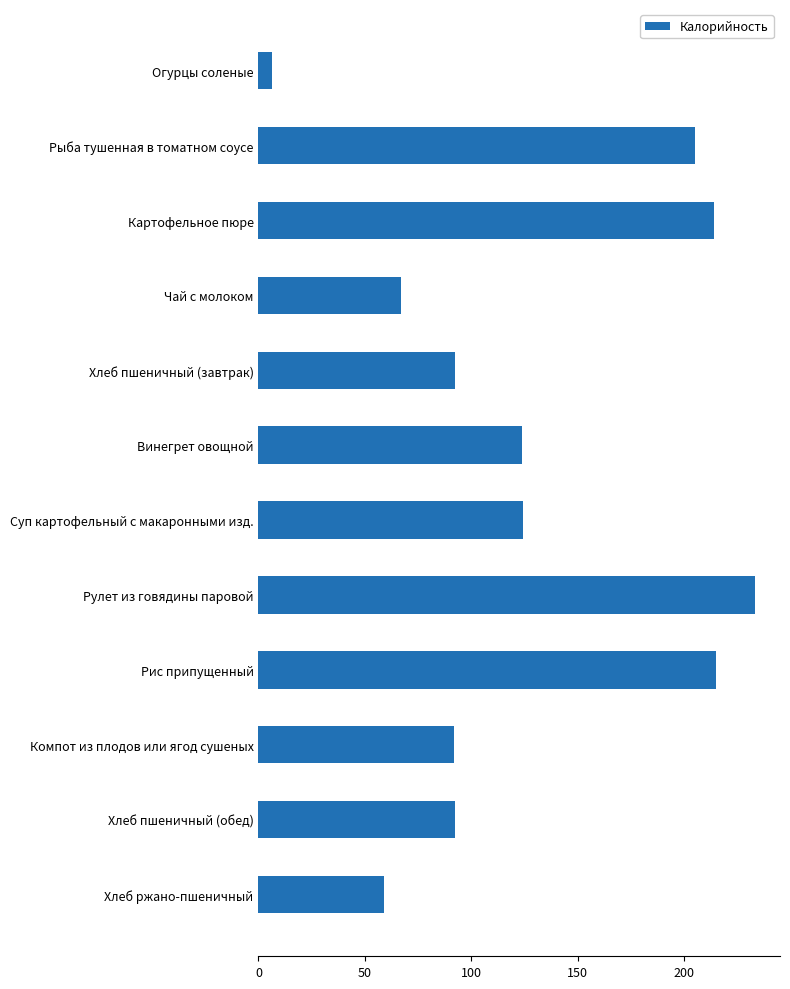

How many categories are shown in the chart?

12